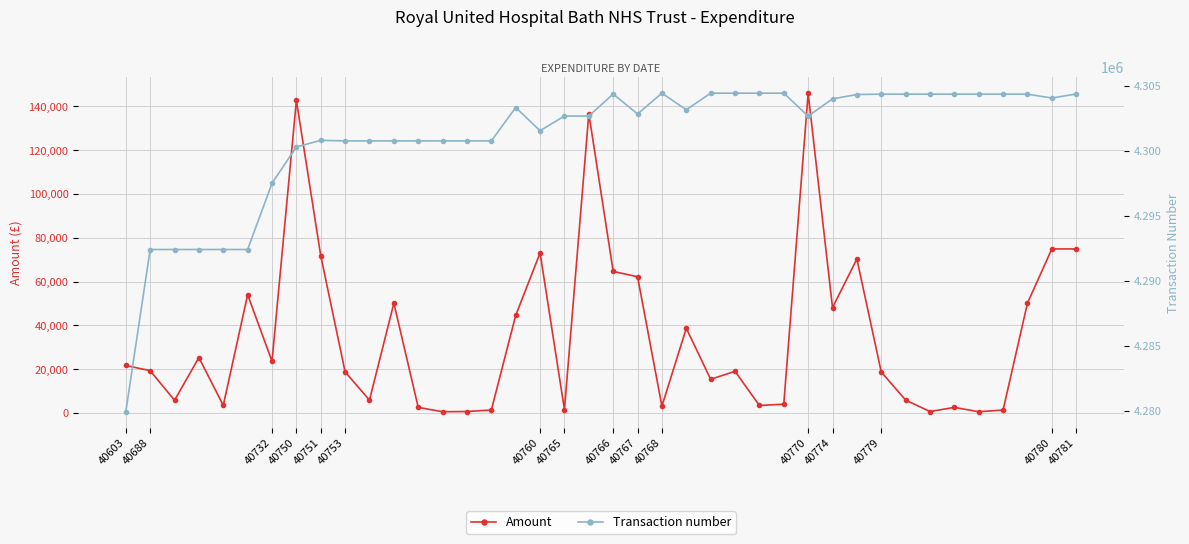

At which label does Amount reach its peak?

40770